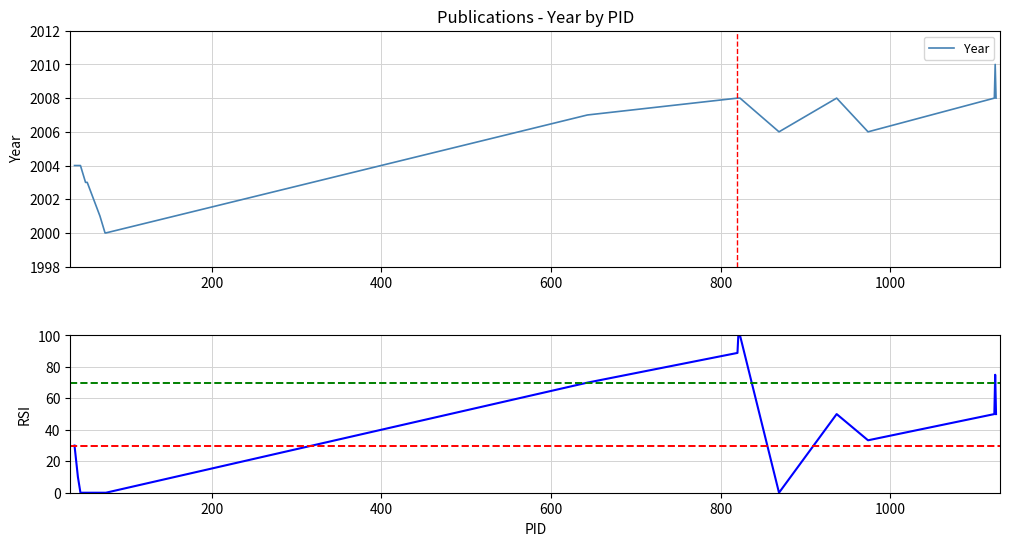

What is the lowest value of the Year series?

2000